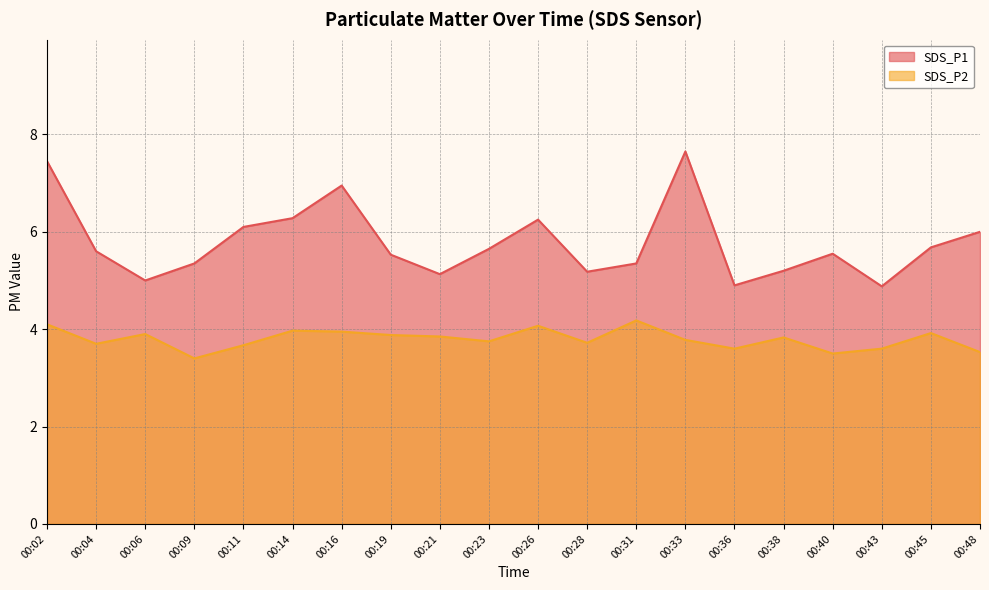

What are all the series names shown in the legend?

SDS_P1, SDS_P2